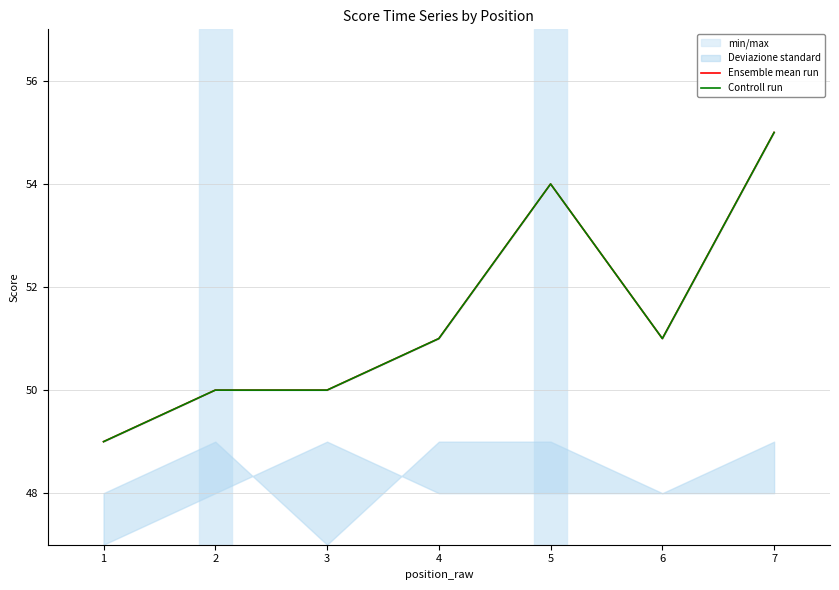

List the series in order of their peak value, highest first.

Ensemble mean run, Controll run